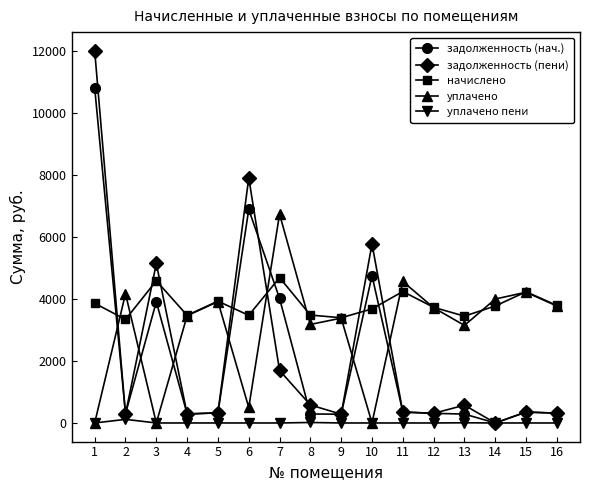

Which series changed the most between 7 and 9?

задолженность (нач.)